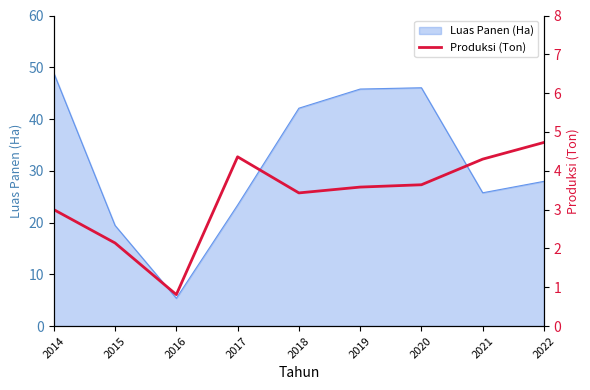

How many data points does each series have?

9